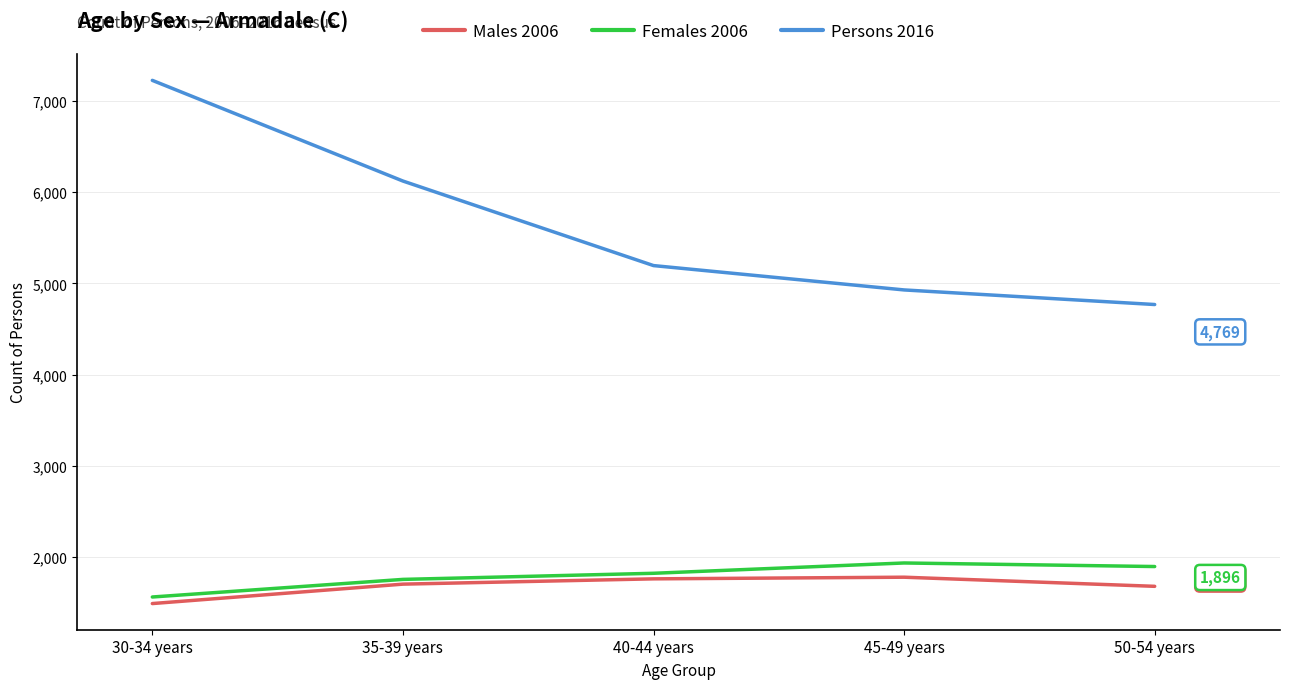

What is the total value across all series at 35-39 years?

9581